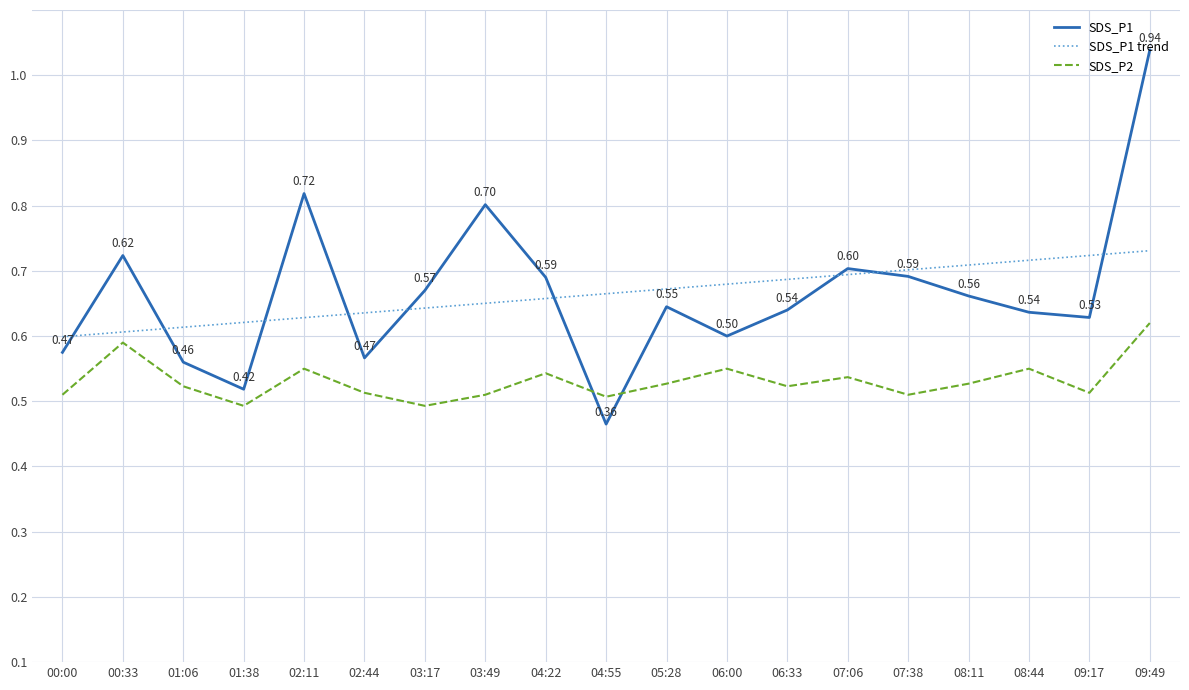

At which category is the sum across all series the highest?

09:49